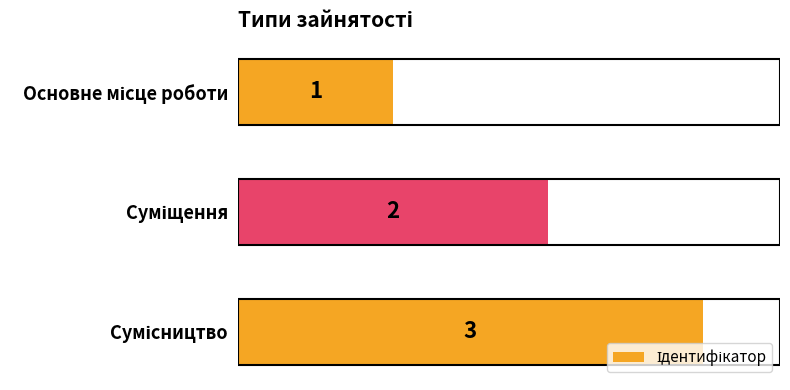

What is the value of the 3rd bar from the top?

3